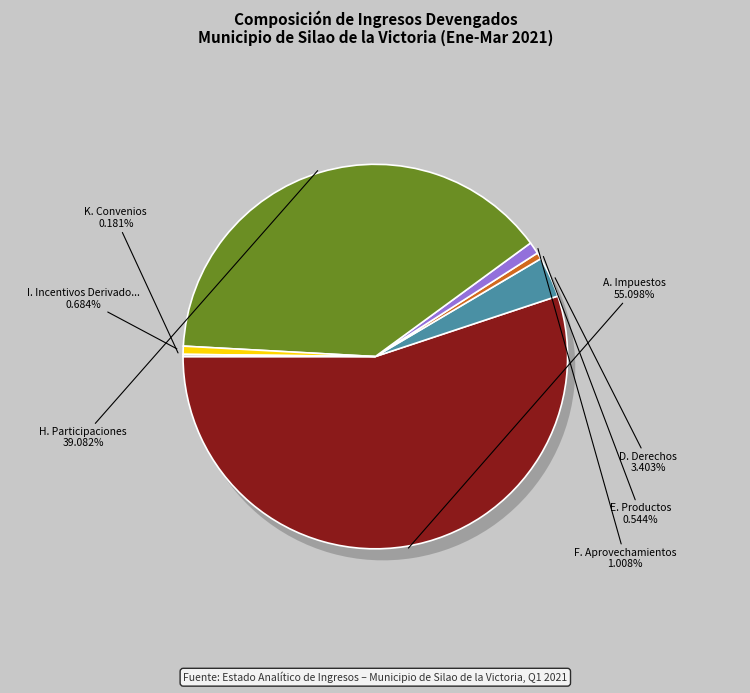

How many slices are in this pie chart?

7